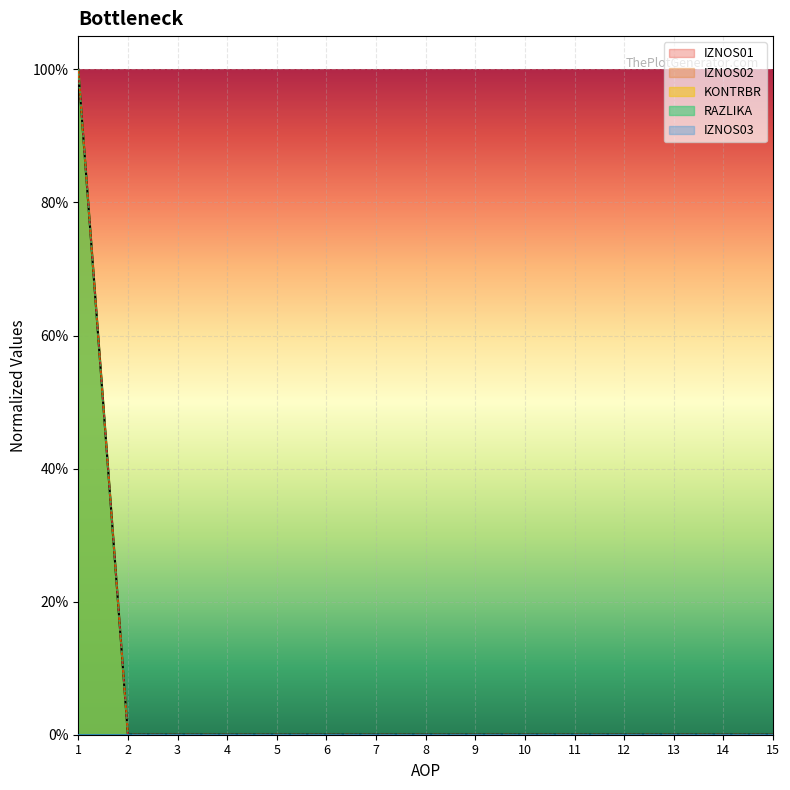

Does the chart display data point markers on the line(s)?

No